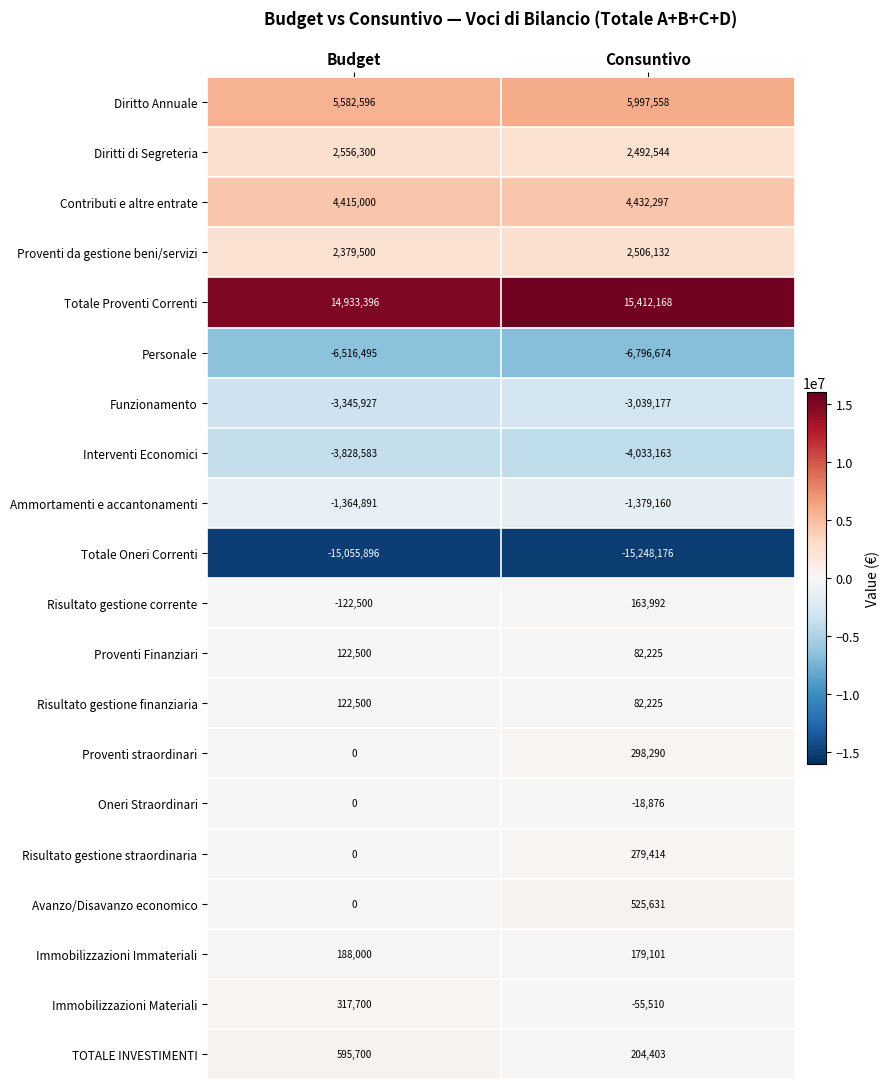

How many data points in Diritto Annuale are less than 5997558?

1